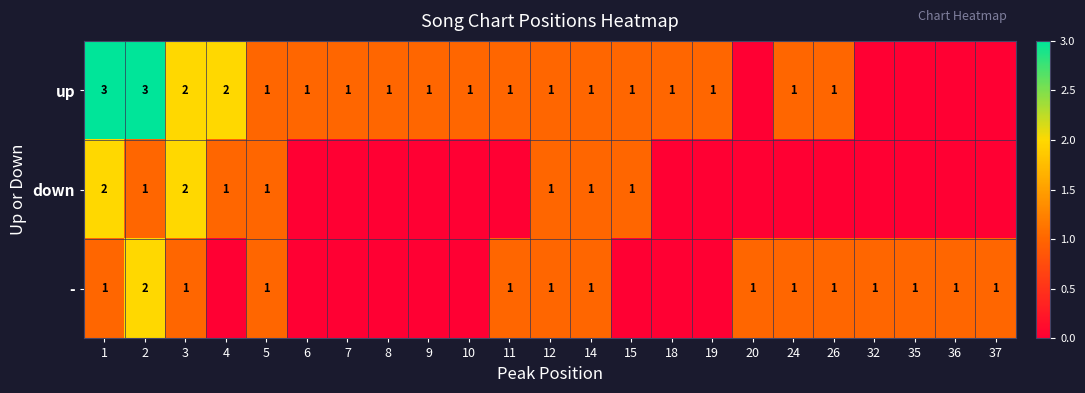

Between 2 and 5, which series saw the biggest shift?

up